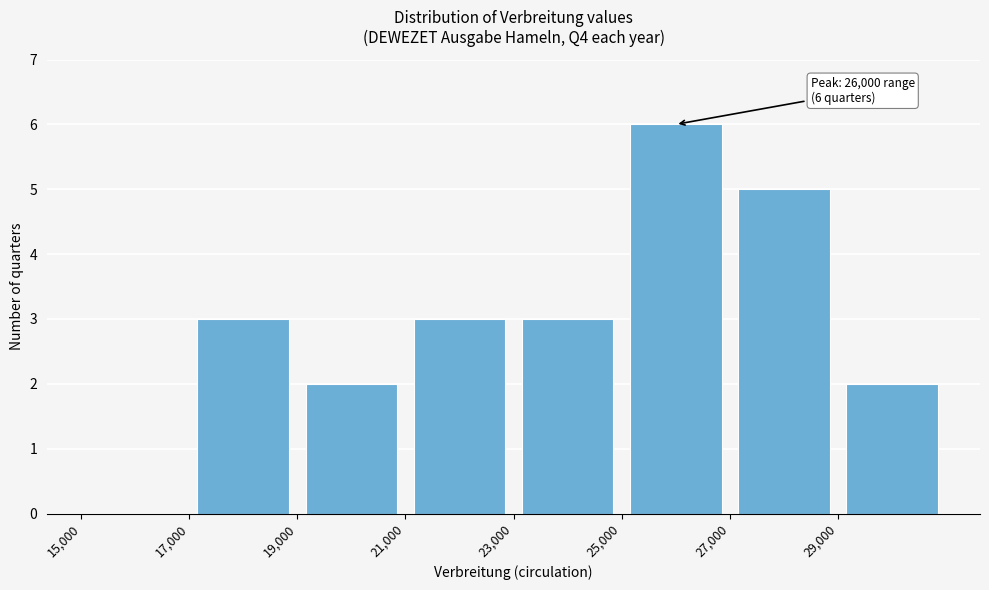

Over which range of the x-axis is the bar tallest?

25000 to 27000